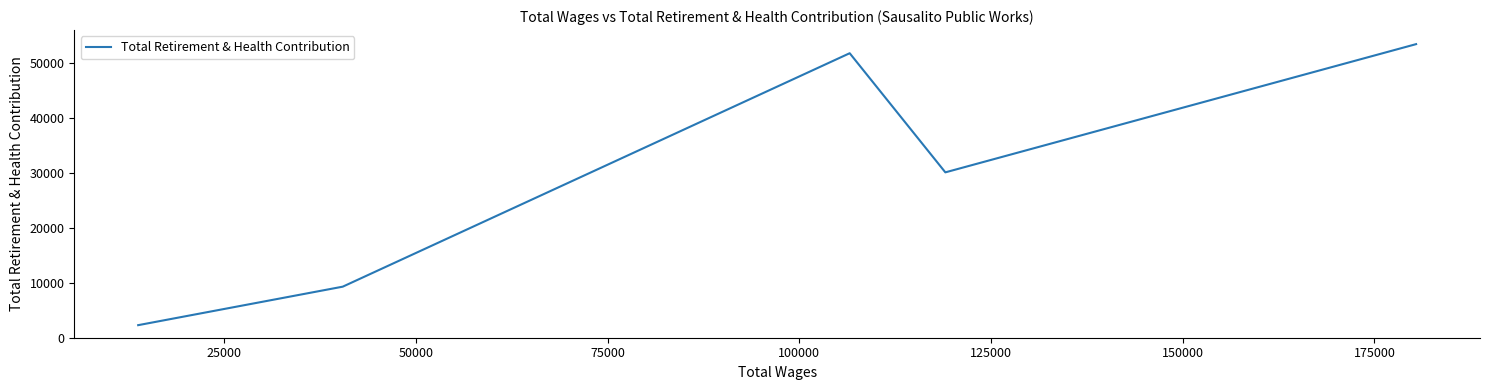

What is the sum of all values?

147047